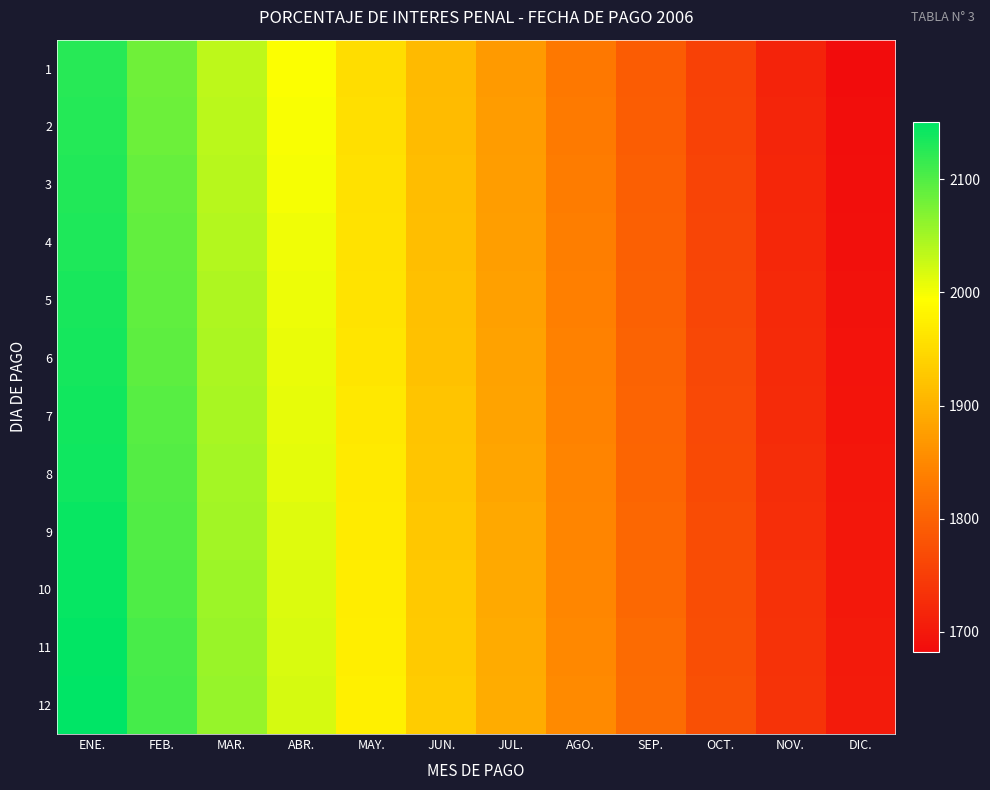

Which category has the lowest value across all series?

DIC.